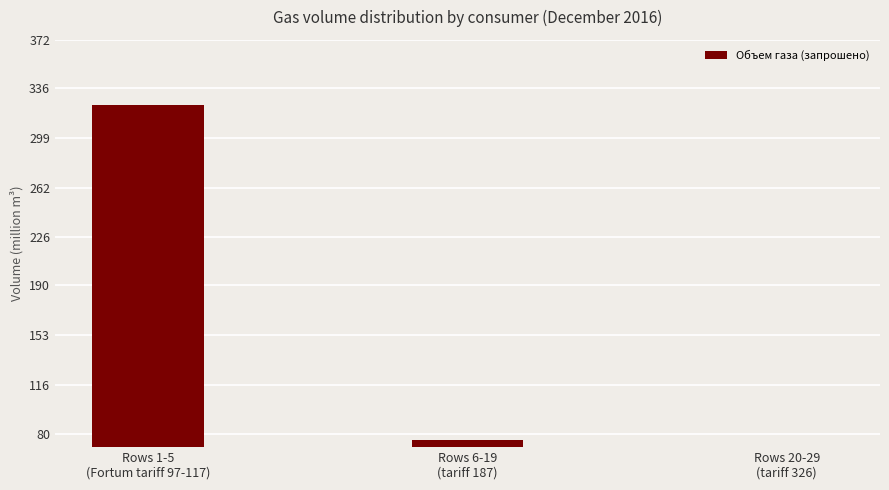

At which category does the chart reach its peak across all series?

Rows 1-5
(Fortum tariff 97-117)